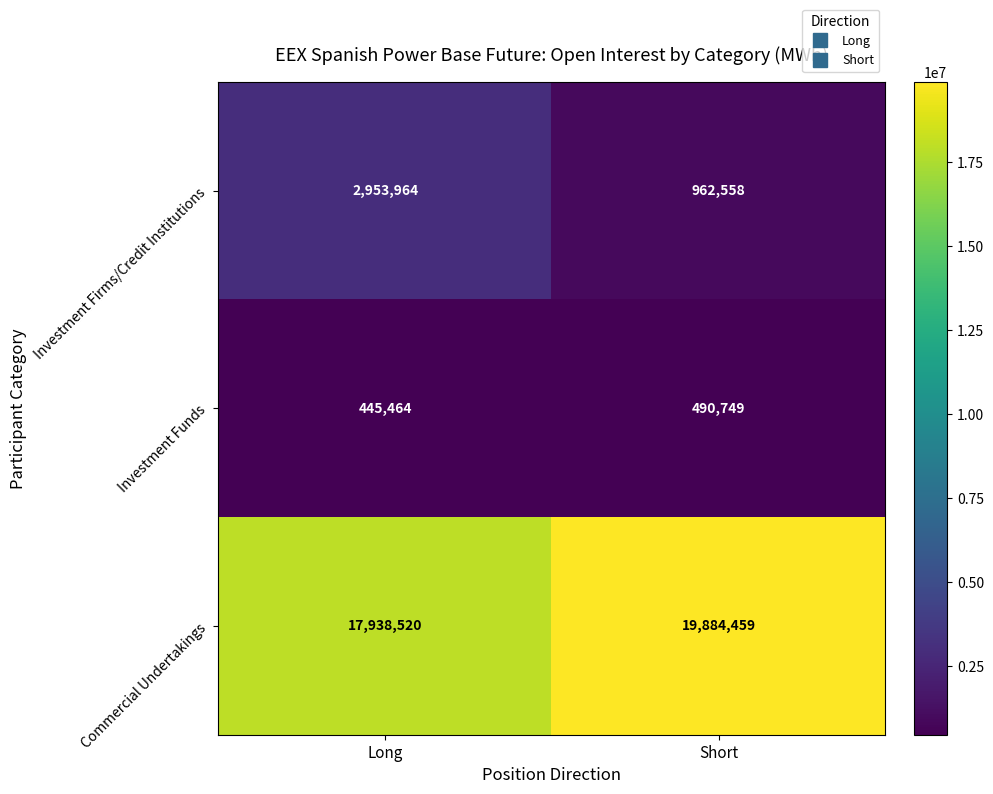

Between Long and Short, which series saw the biggest shift?

Investment Firms/Credit Institutions